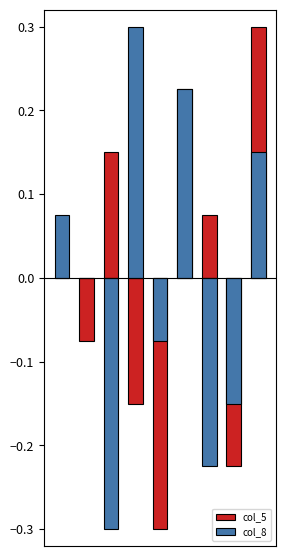

How many series are shown in this chart?

2